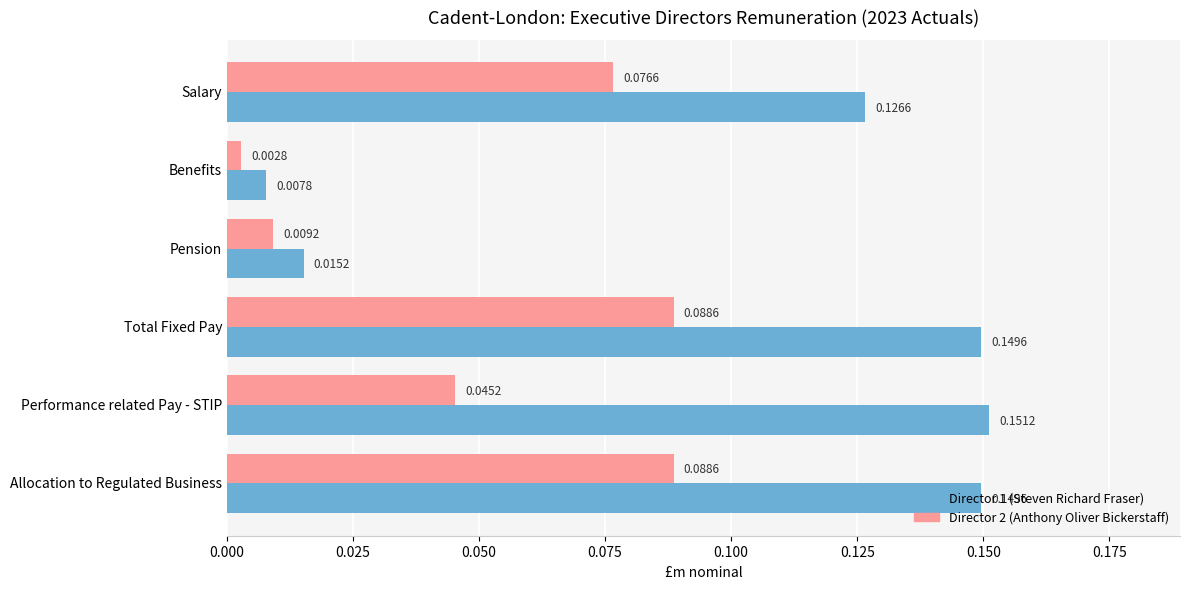

What is the sum of all Director 1 (Steven Richard Fraser) values?

0.6